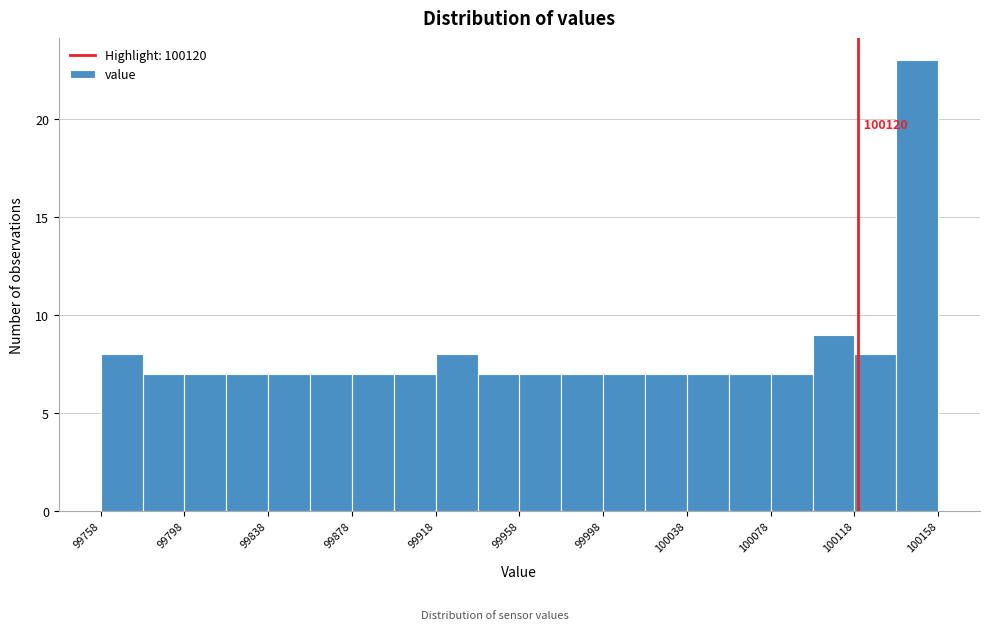

Which range on the x-axis has the tallest bar?

100140 to 100160